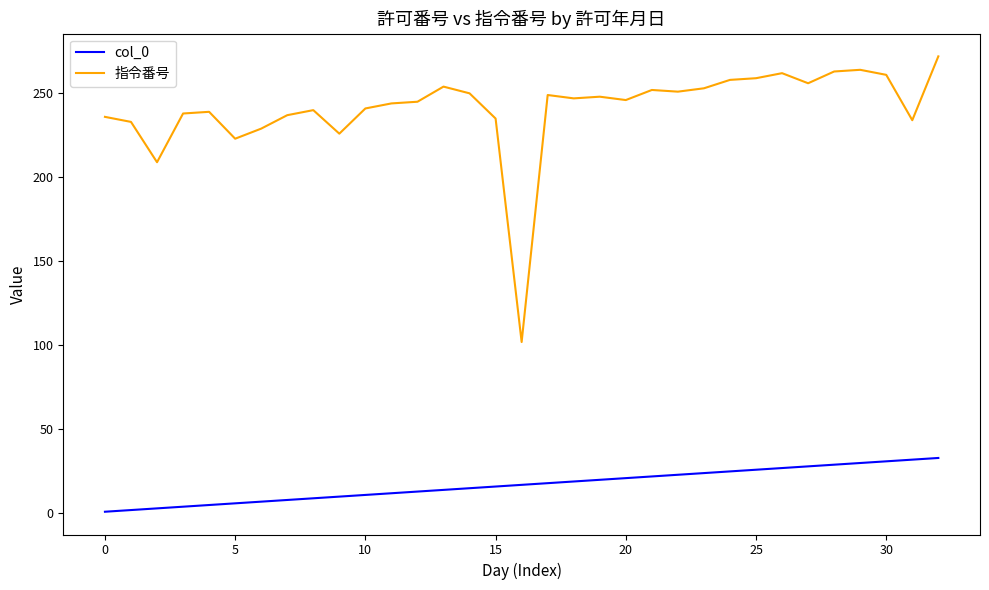

True or false: 指令番号 and col_0 cross at least once.

False